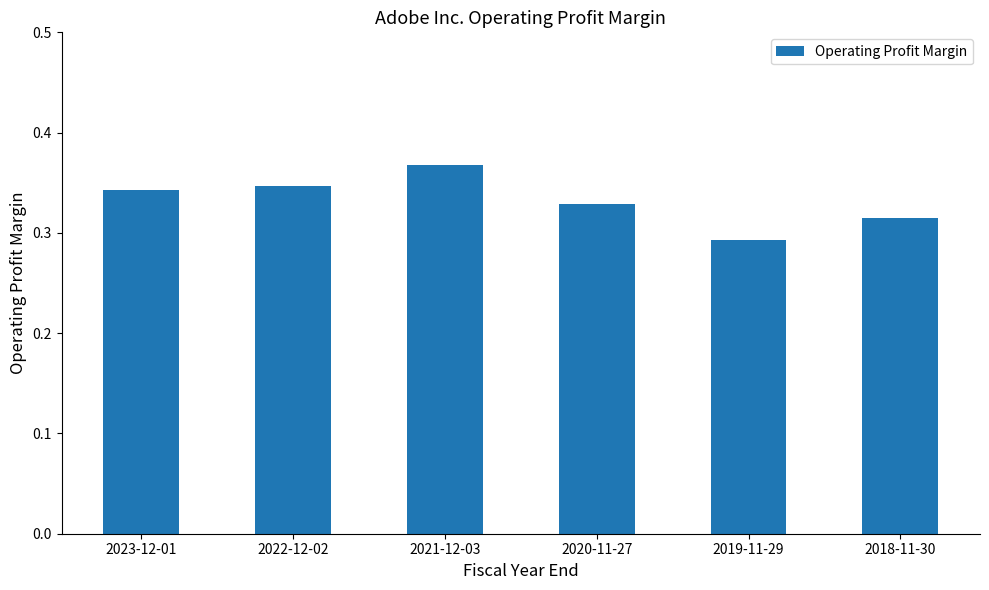

What is the label of the 4th bar from the left?

2020-11-27